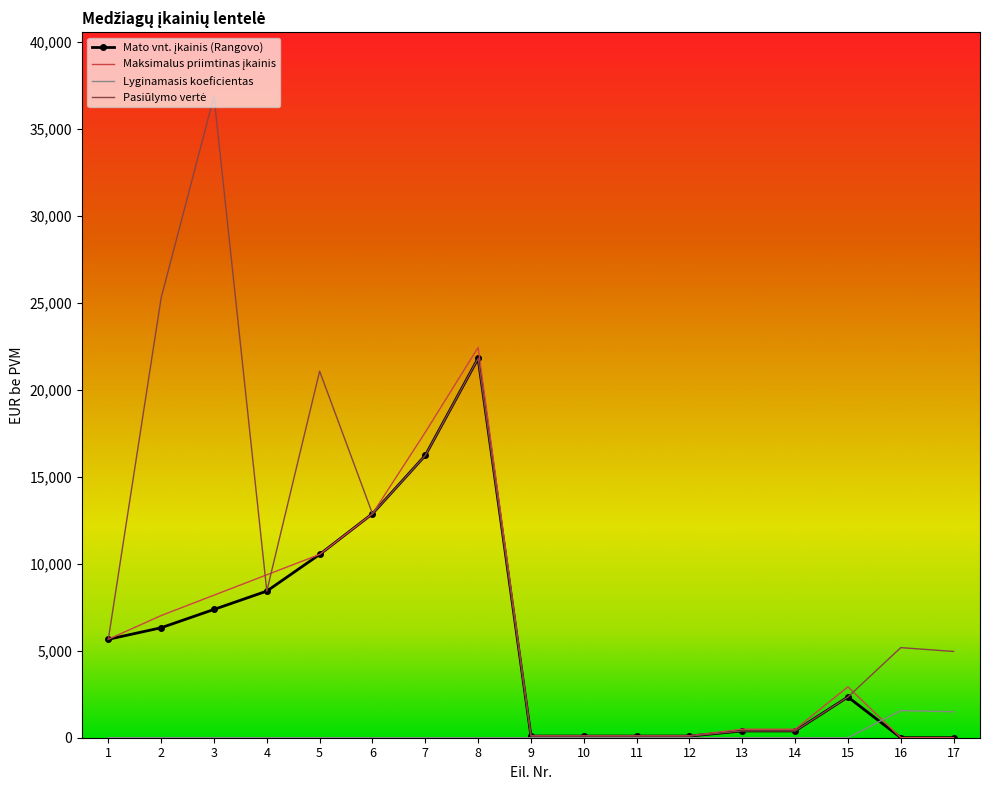

What is the greatest value displayed?

36855.0